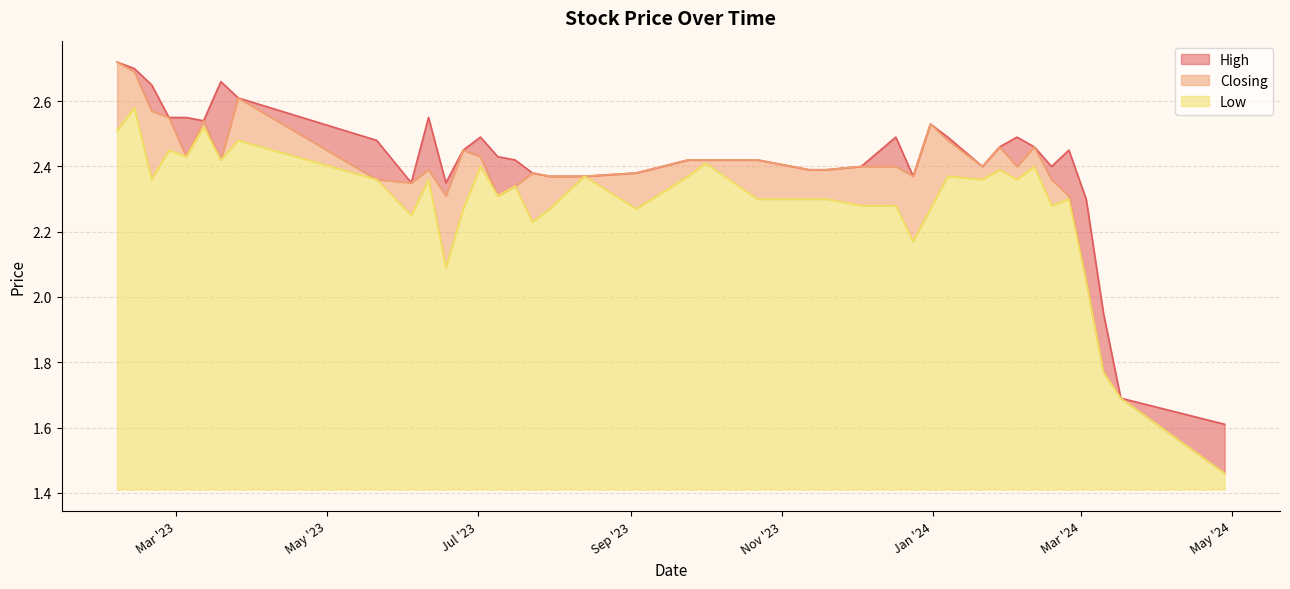

How many values in the Closing series are below 2?

3